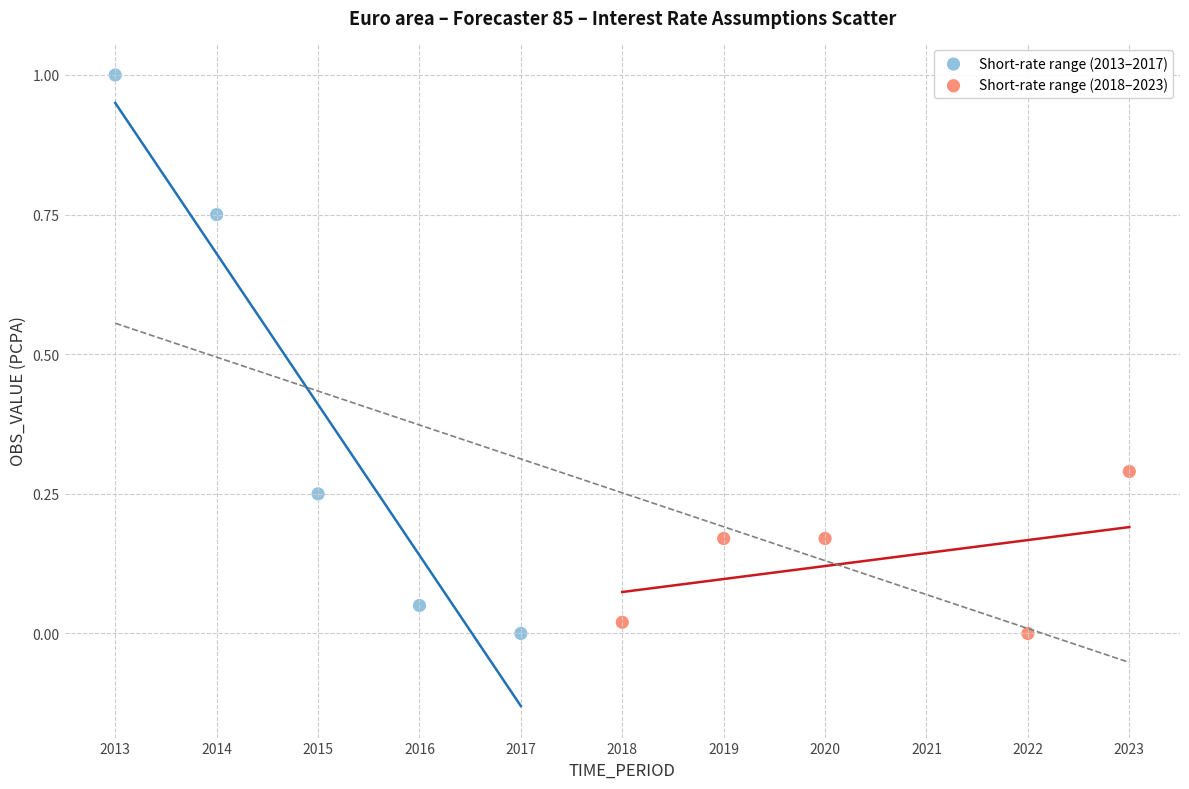

Which series reaches the maximum Y coordinate?

Short-rate range (2013–2017)